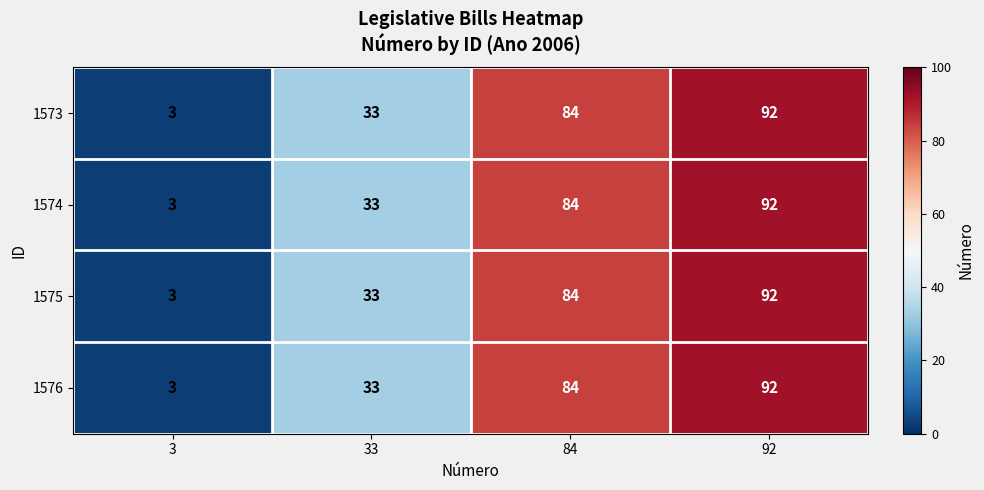

Which category has the lowest value across all series?

3